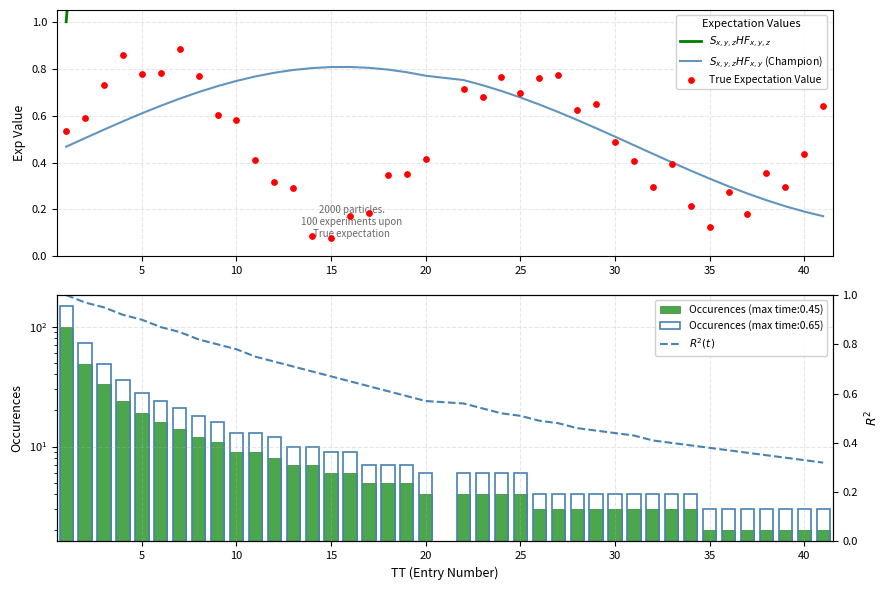

Which series contains the lowest Y value?

True Expectation Value